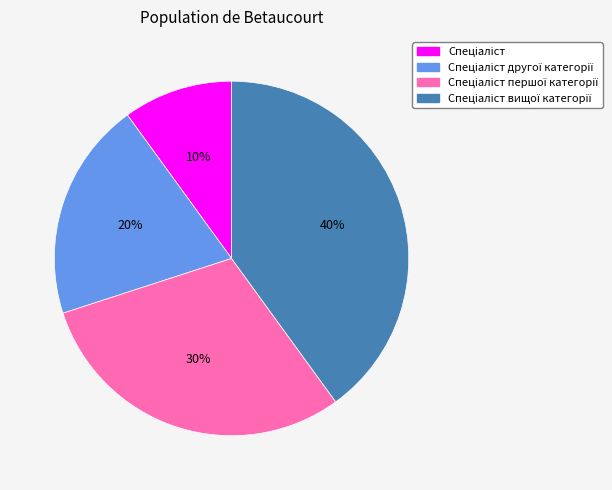

To the nearest percent, what is the difference between the largest and smallest slice percentages?

30%